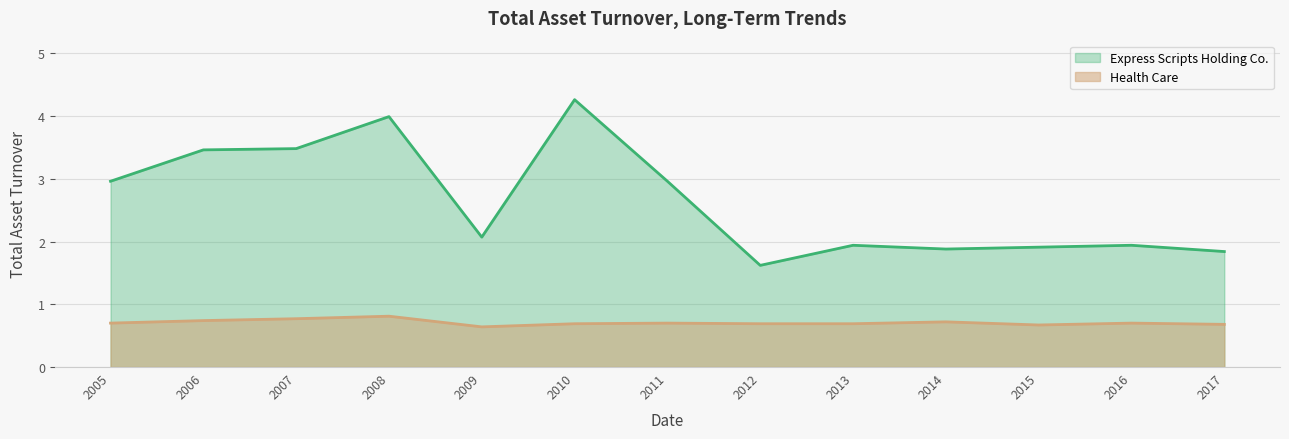

Which series has the widest spread of values?

Express Scripts Holding Co.